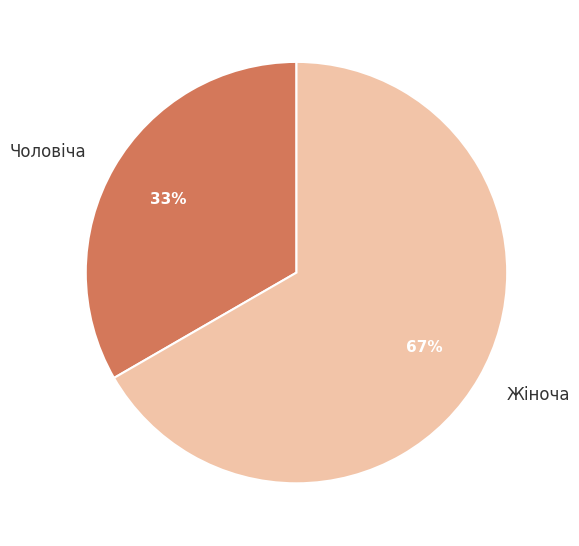

Do Чоловіча and Жіноча together represent more than half of the pie?

Yes